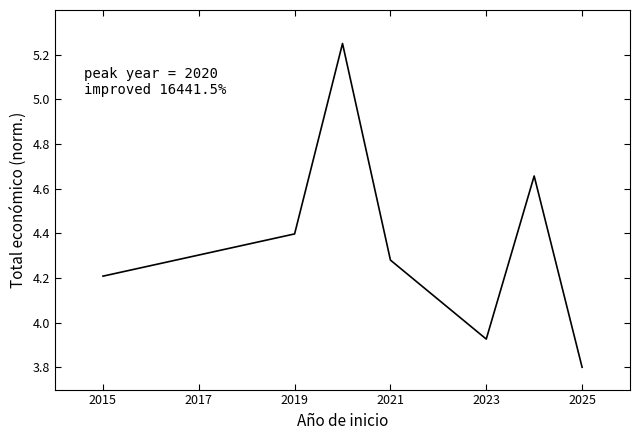

True or false: the data has more than 0 interior local peaks.

True